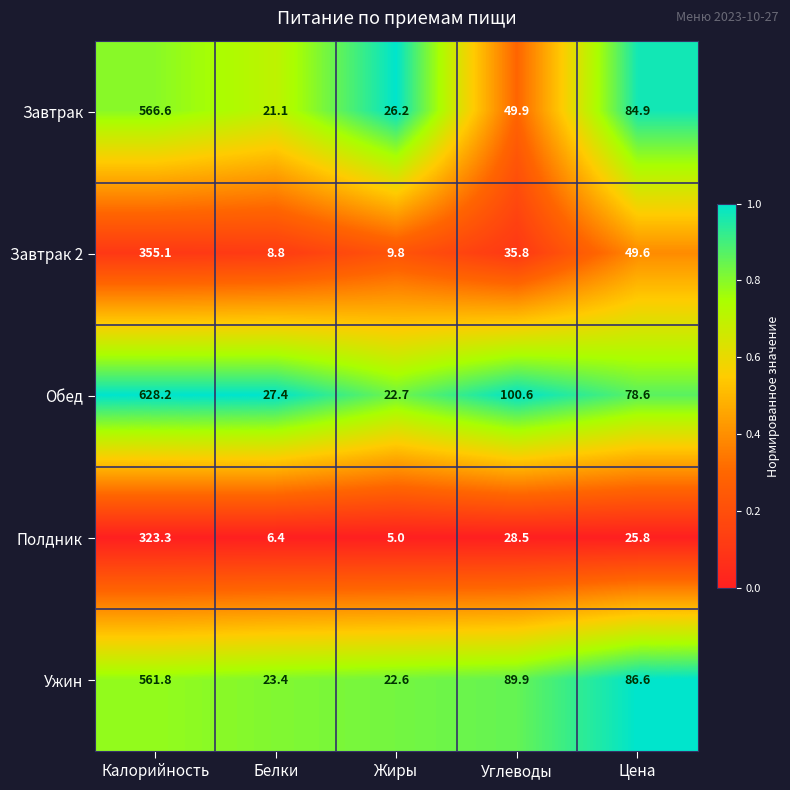

What is the total value across all series at Цена?

325.5